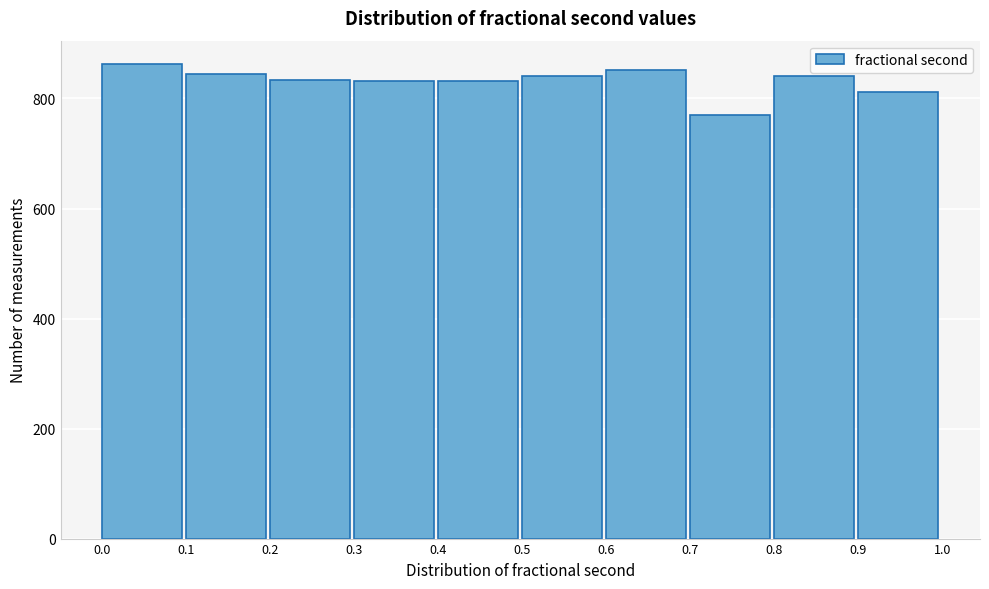

Reading left to right, list every bar in this chart as the range it spans on the x-axis followed by its height. The values are not printed on the chart, so give them approximately, as read against the axis.

0.0 to 0.1: 860
0.1 to 0.2: 840
0.2 to 0.3: 840
0.3 to 0.4: 840
0.4 to 0.5: 840
0.5 to 0.6: 840
0.6 to 0.7: 860
0.7 to 0.8: 780
0.8 to 0.9: 840
0.9 to 1.0: 820